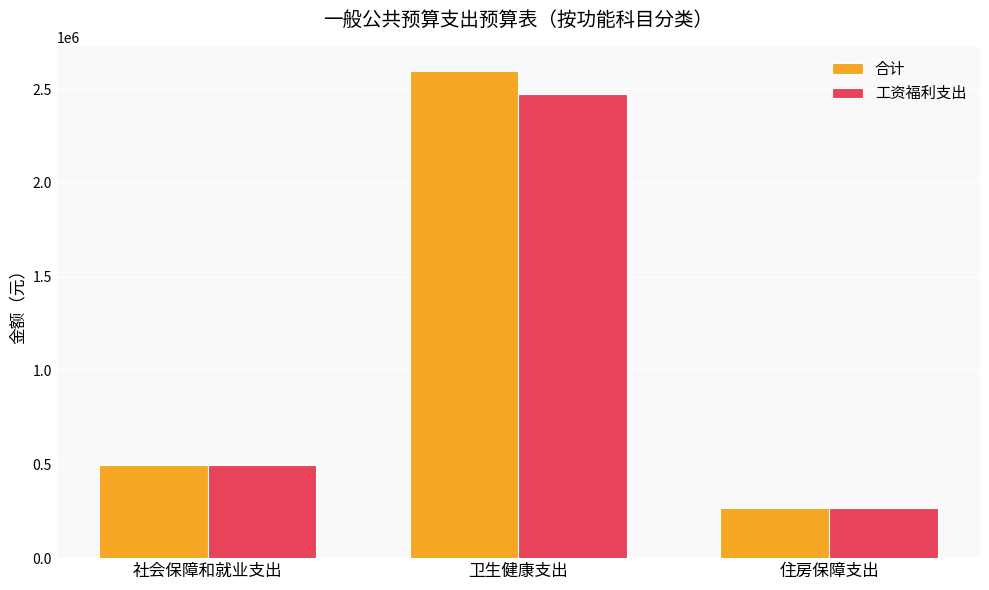

Which label corresponds to the smallest value in the chart?

住房保障支出